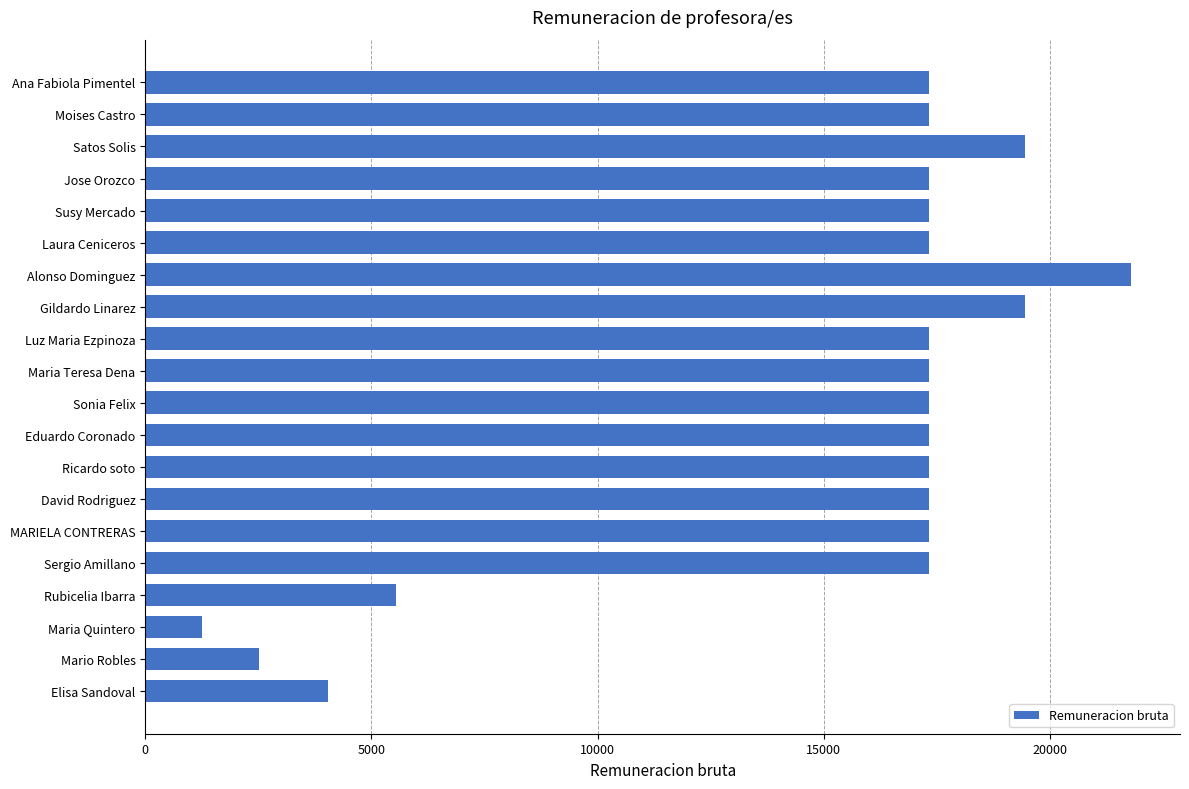

The chart shows a value of 17336.9 at MARIELA CONTRERAS. True or false?

True